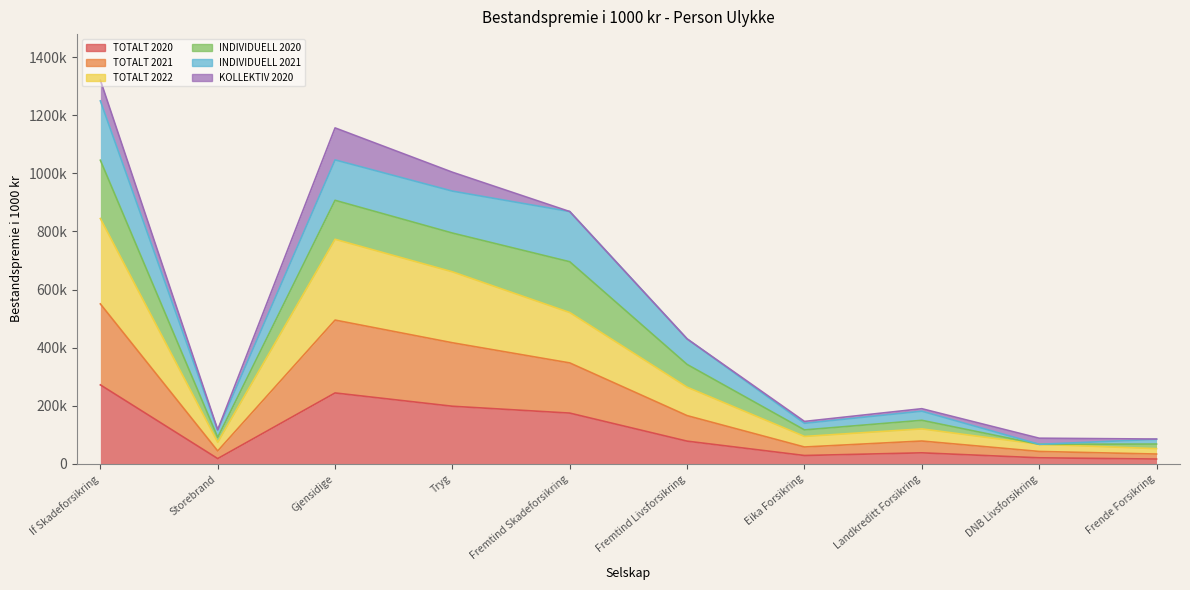

Which category has the lowest value across all series?

Frende Forsikring